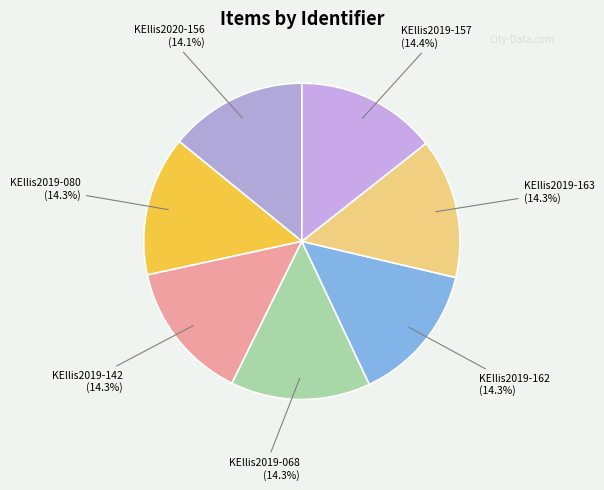

Does KEllis2019-163 represent more than half of the total?

No